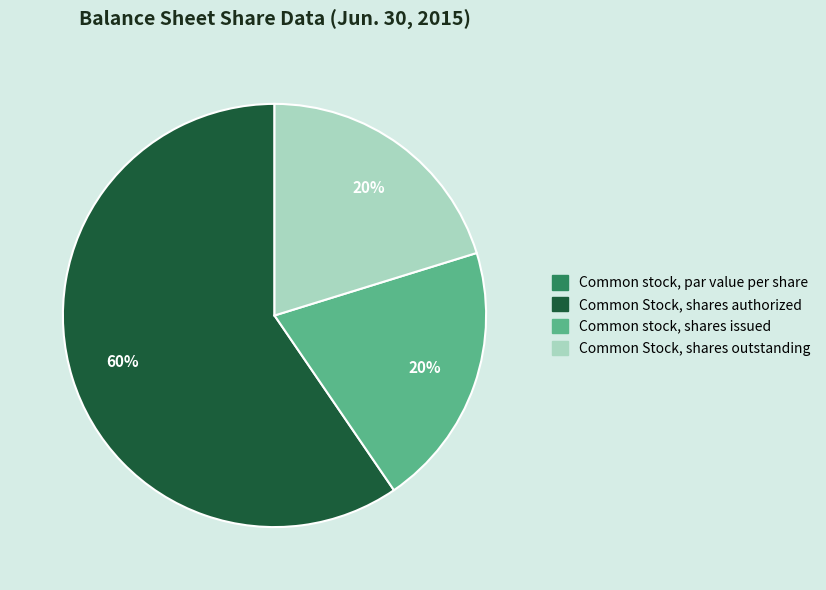

To the nearest percent, what is the difference between the largest and smallest slice percentages?

60%